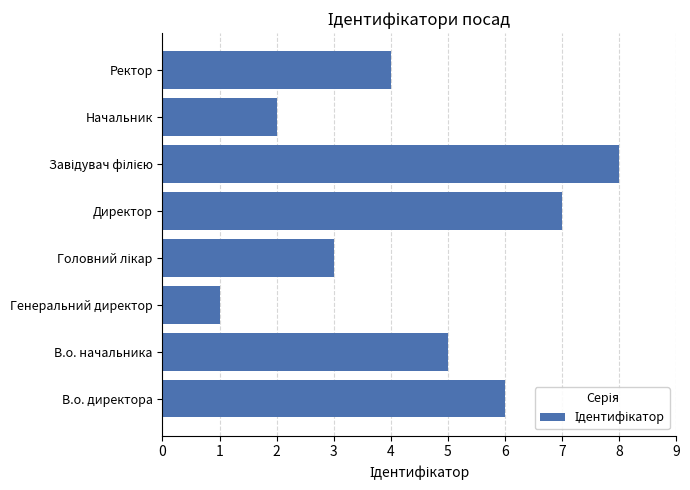

Which has a higher value, Ректор or В.о. начальника?

В.о. начальника